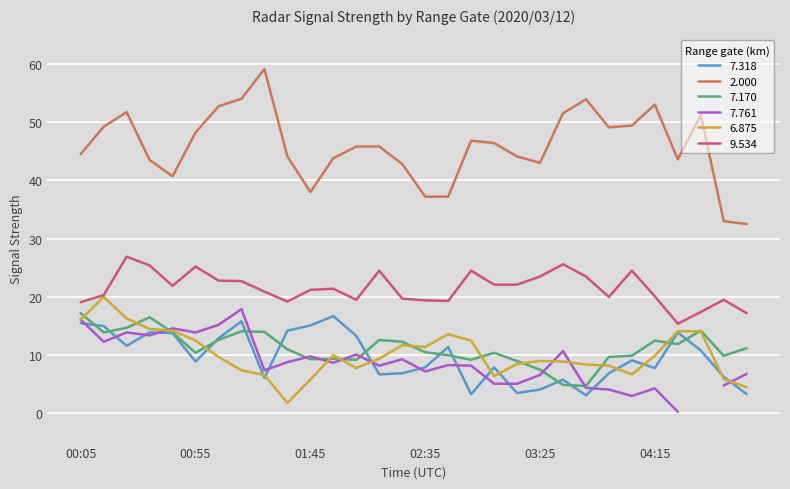

True or false: 9.534 and 6.875 cross at least once.

False